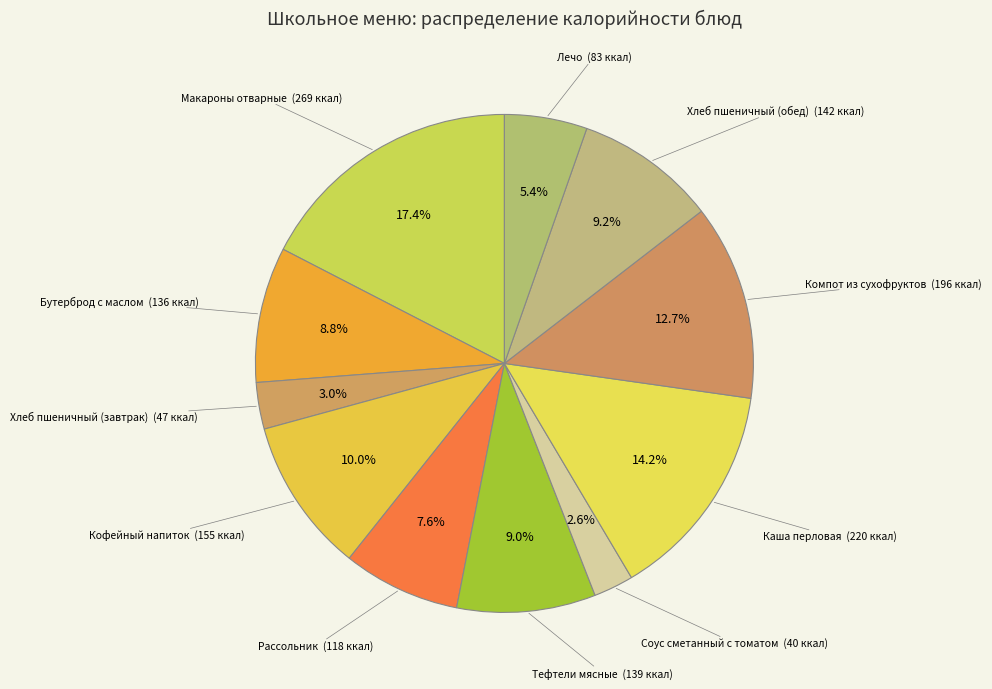

What is the largest slice in the pie chart?

Макароны отварные